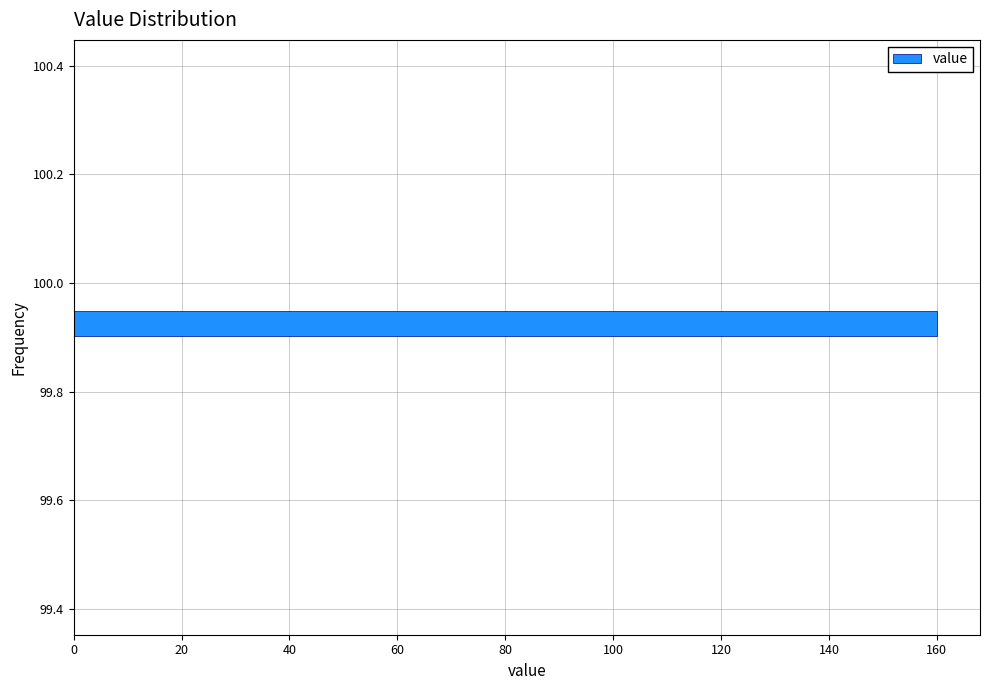

Around what value on the y-axis is the longest bar? Give the approximate position of its centre, as read against the axis.

99.92